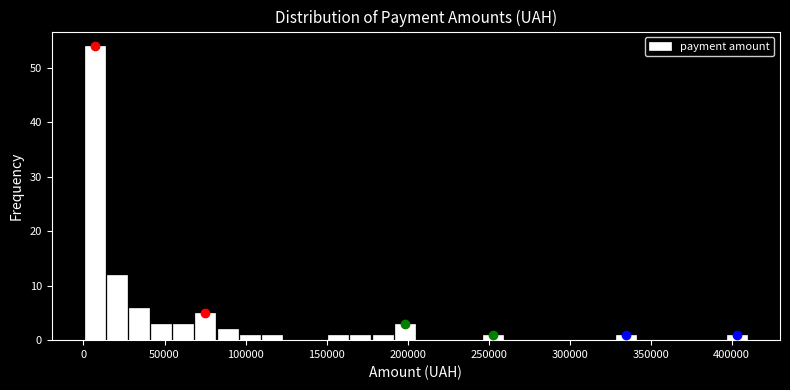

Read against the x-axis, roughly where is the centre of the tallest bar?

5000